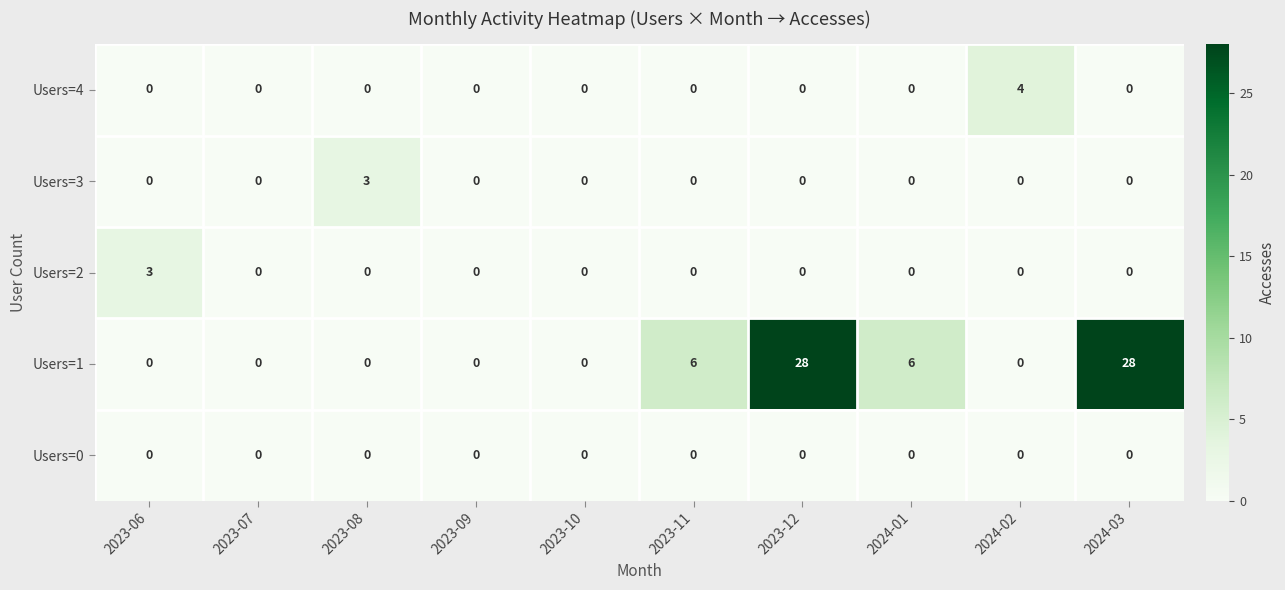

Which series changed the most between 2023-08 and 2024-01?

Users=1